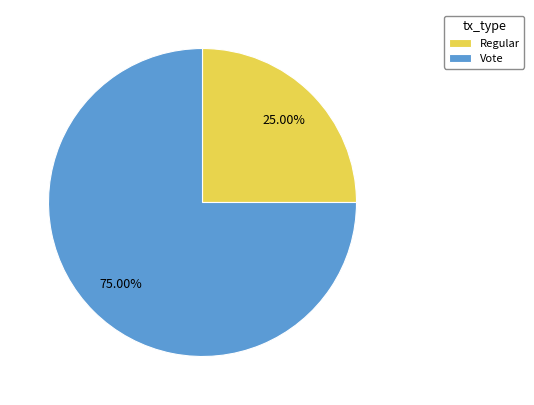

To the nearest percent, what is the difference between the Vote and Regular slice percentages?

50%